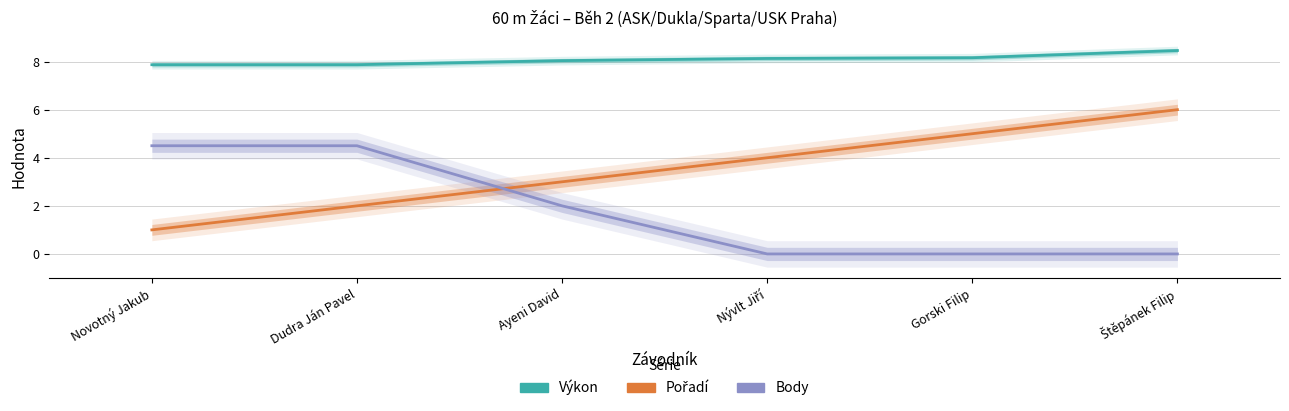

The Body series shows 4.5 at Novotný Jakub. True or false?

True